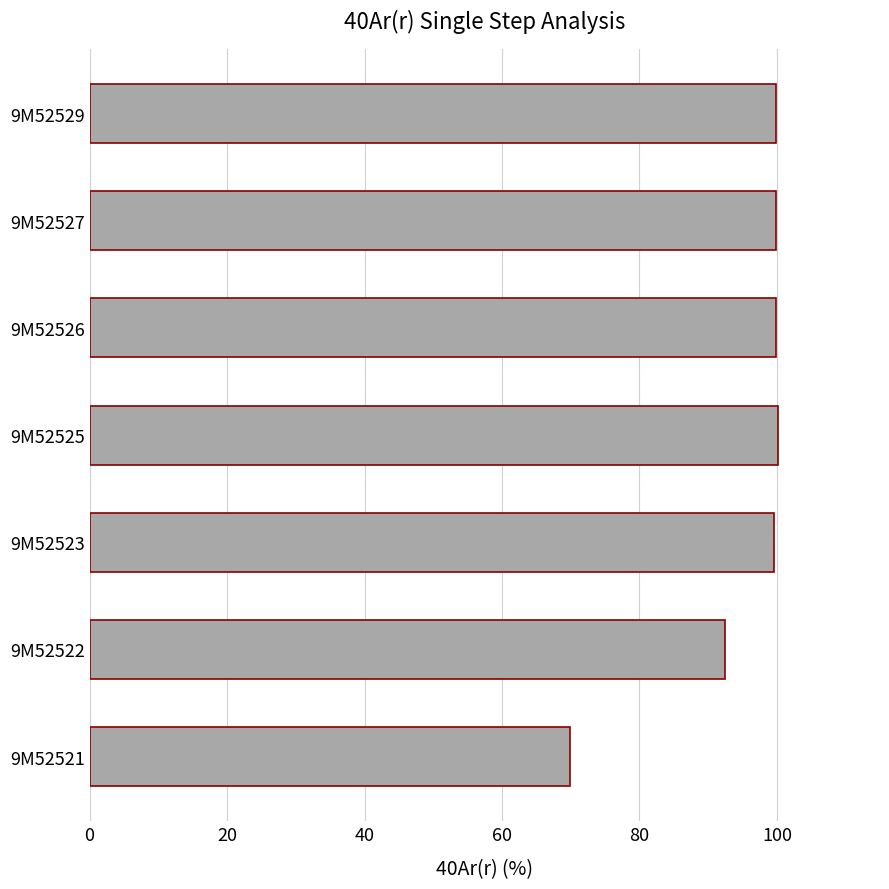

What is the change in value from 9M52521 to 9M52525?

+30.3